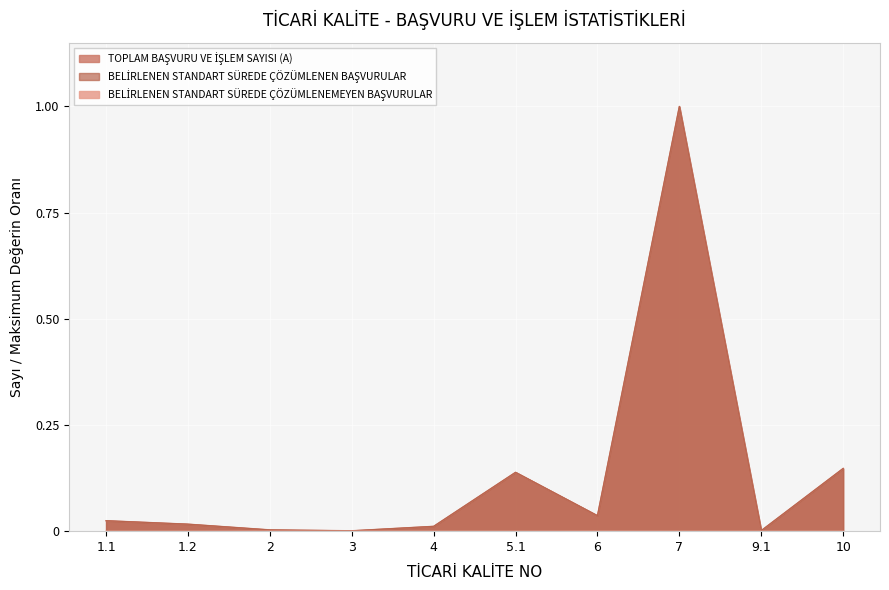

Which series has the widest spread of values?

TOPLAM BAŞVURU VE İŞLEM SAYISI (A)